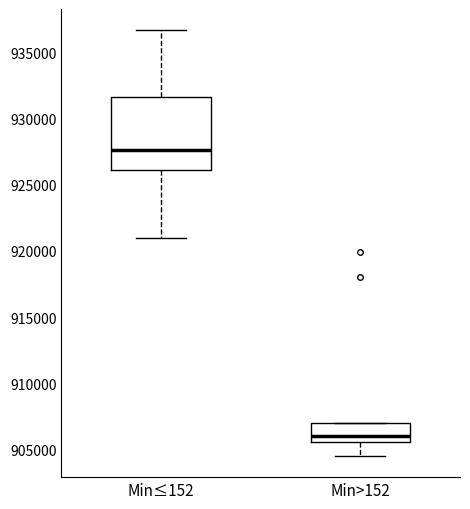

Reading left to right, transcribe this box plot: for each box, give where its median line is, the range the box spans, and where its two whiskers end, as read against the y-axis. The values are not printed on the chart, so give them approximately, as read against the axis.

Min≤152: median 927500, box 926000 to 931500, whiskers 921000 to 936500
Min>152: median 906000, box 905500 to 907000, whiskers 904500 to 907000